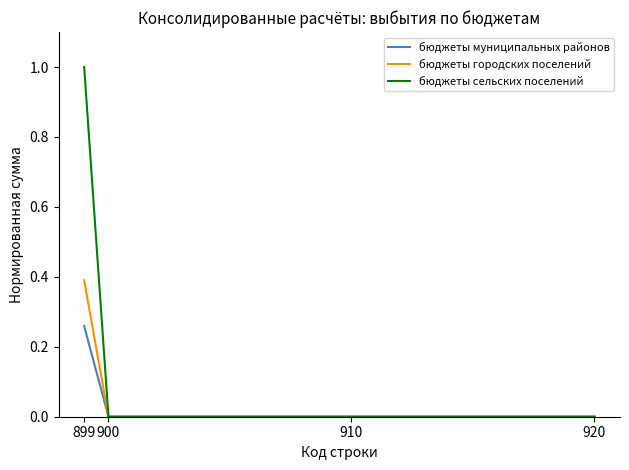

The бюджеты сельских поселений series shows 0.0 at 900. True or false?

True